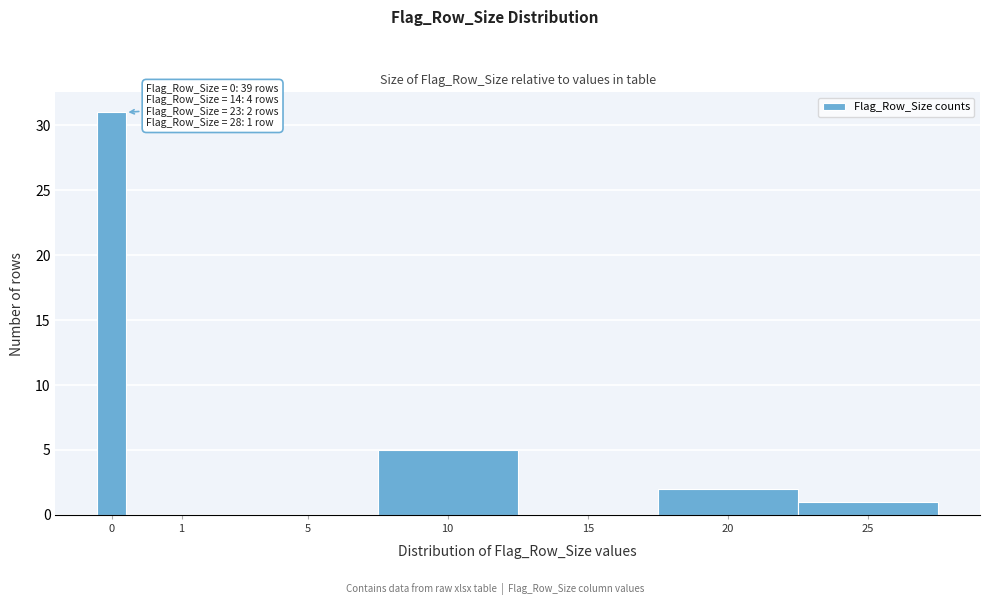

Reading left to right, what are all the values shown in this chart?

0=31	1=0	5=0	10=5	15=0	20=2	25=1